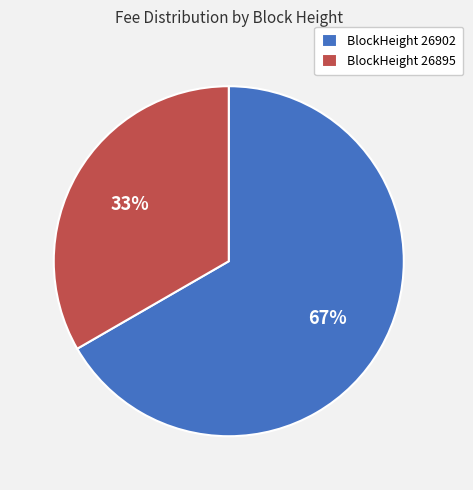

Is there any slice that represents more than half of the pie?

Yes